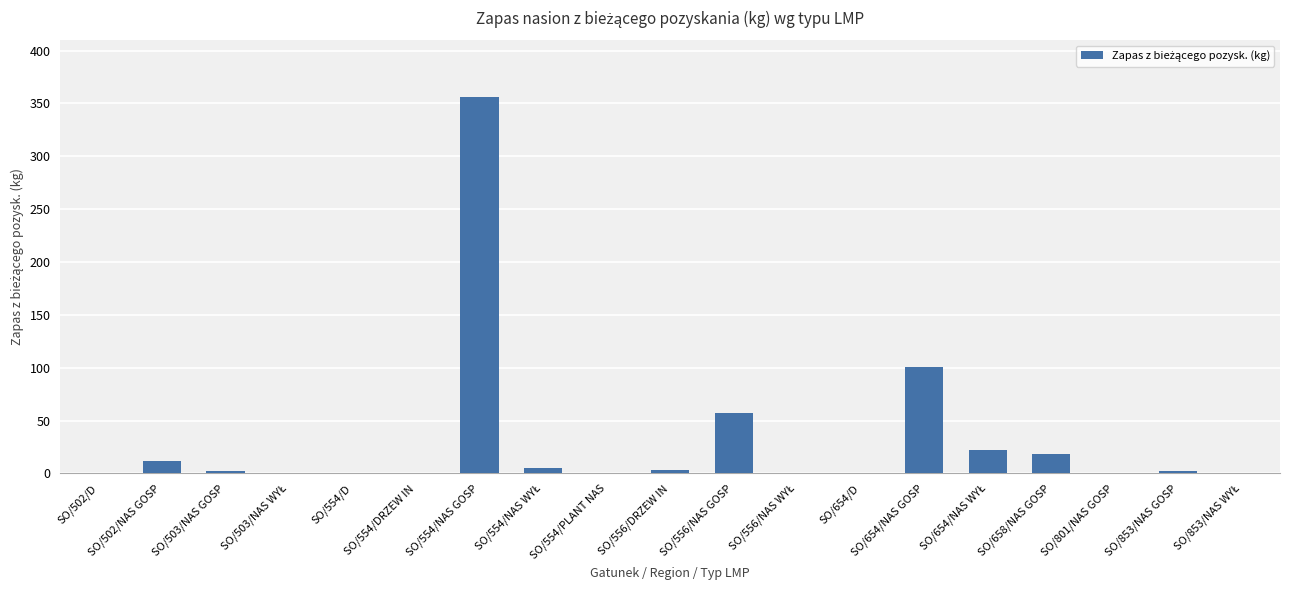

Which label corresponds to the largest value in the chart?

SO/554/NAS GOSP